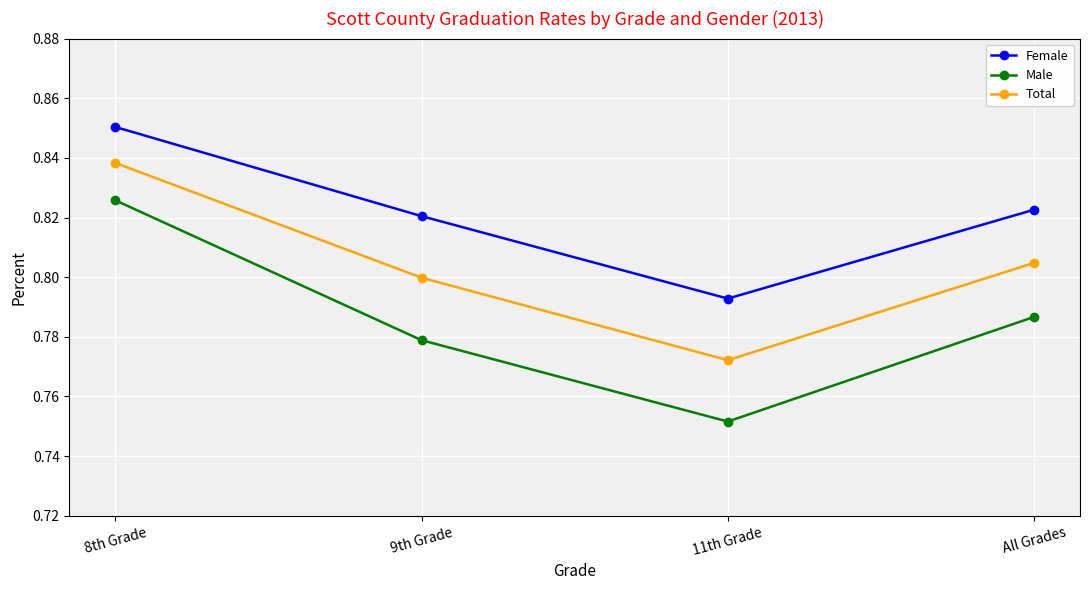

Is this an area chart (filled region under the line)?

No